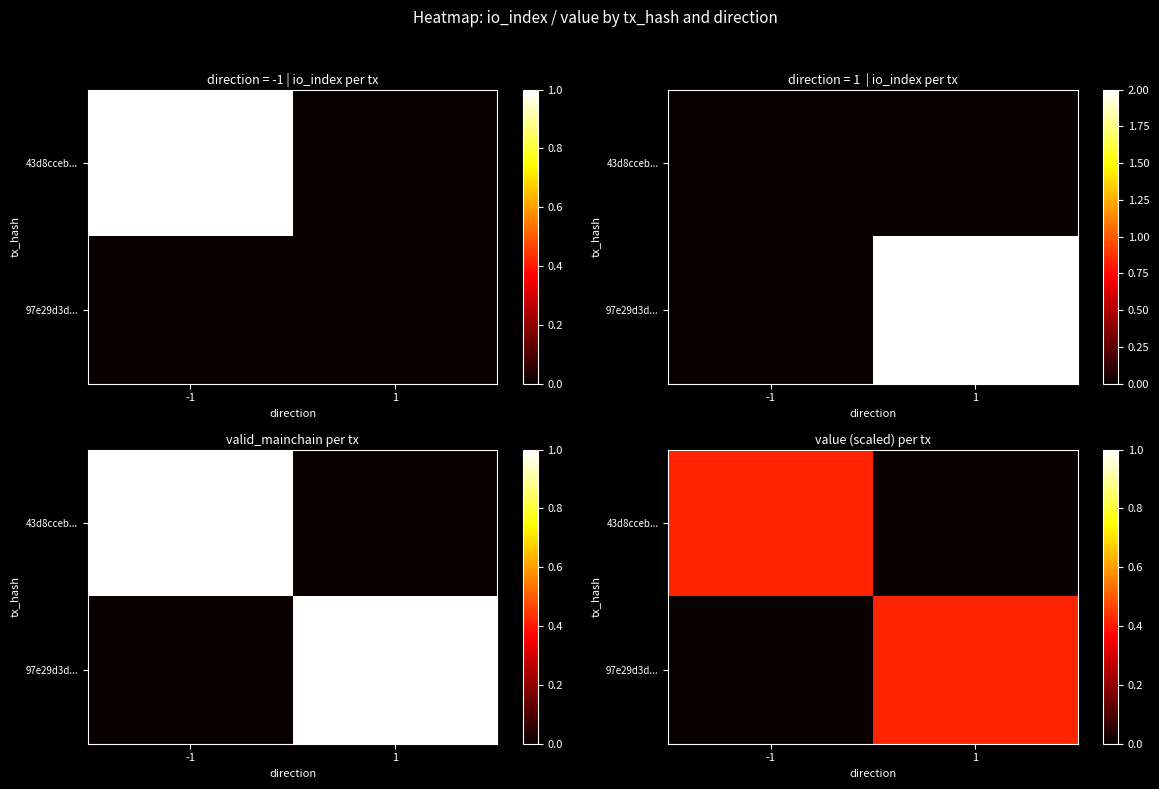

What is the total value across all series at -1?

0.4